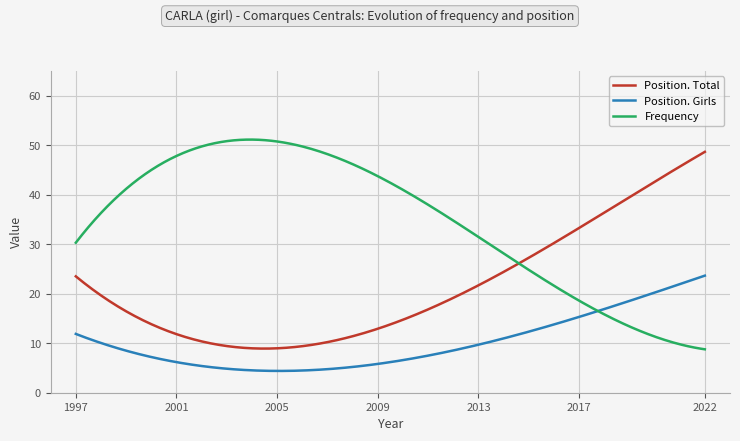

Which series has the largest range (max minus min)?

Frequency